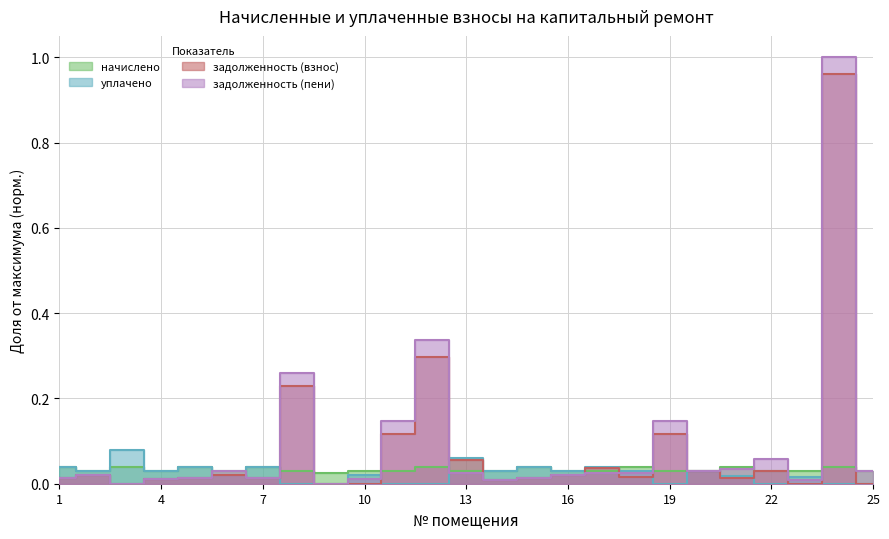

Which series has the widest spread of values?

задолженность (пени)